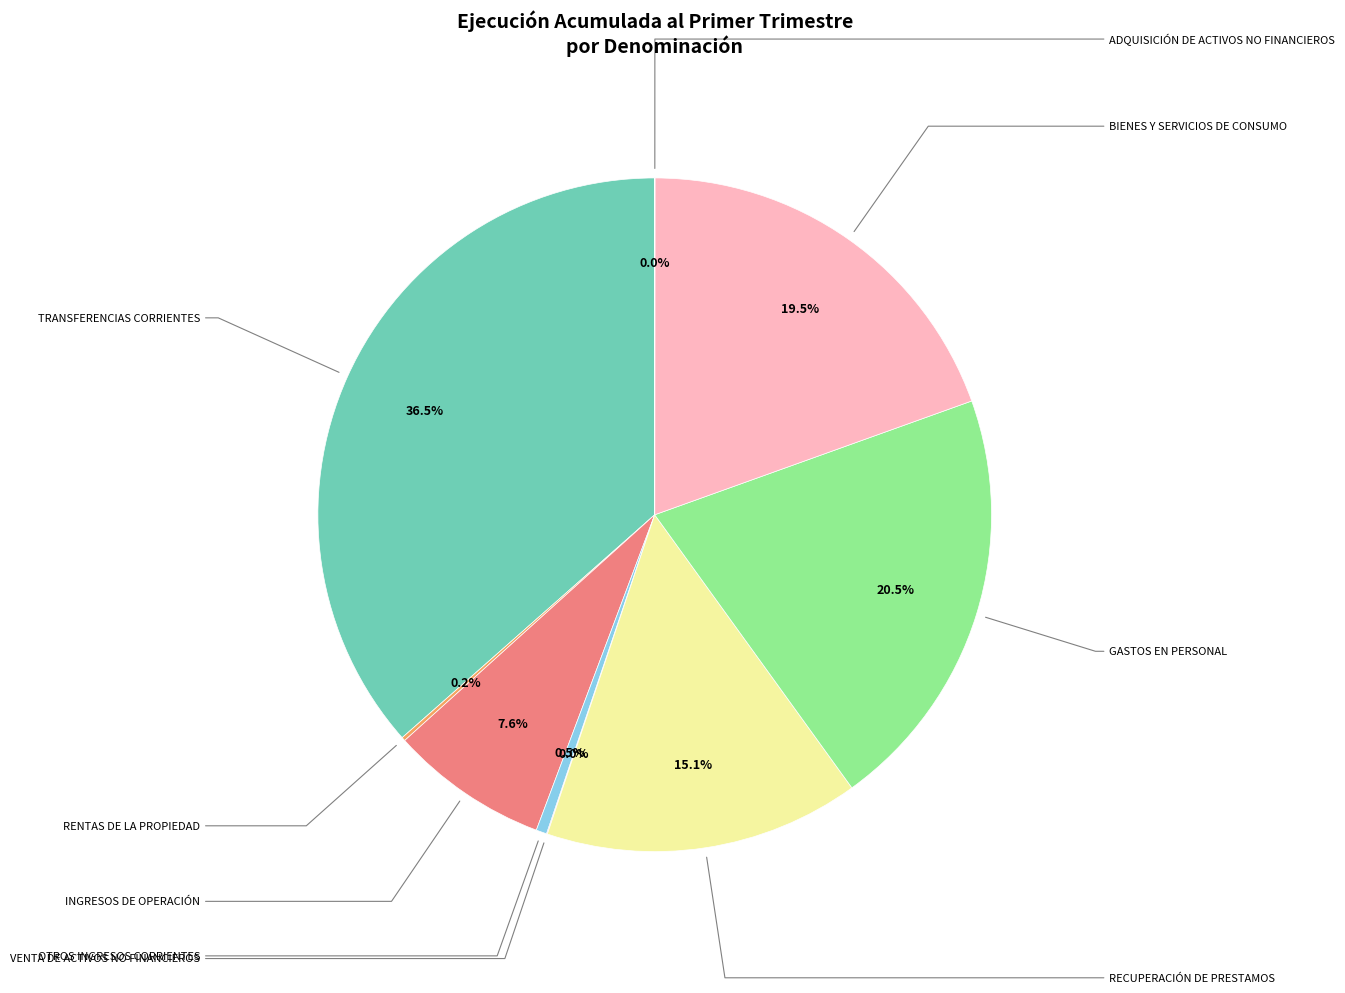

Is there any slice that represents more than half of the pie?

No